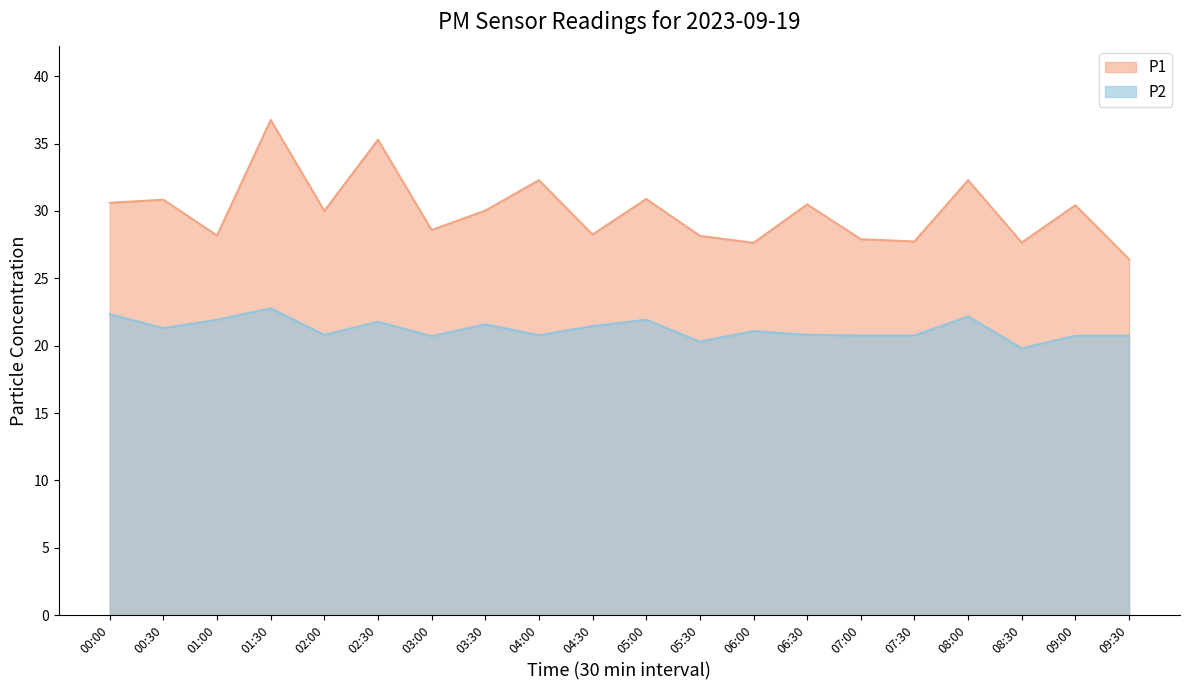

Which series changed the most between 02:30 and 07:00?

P1